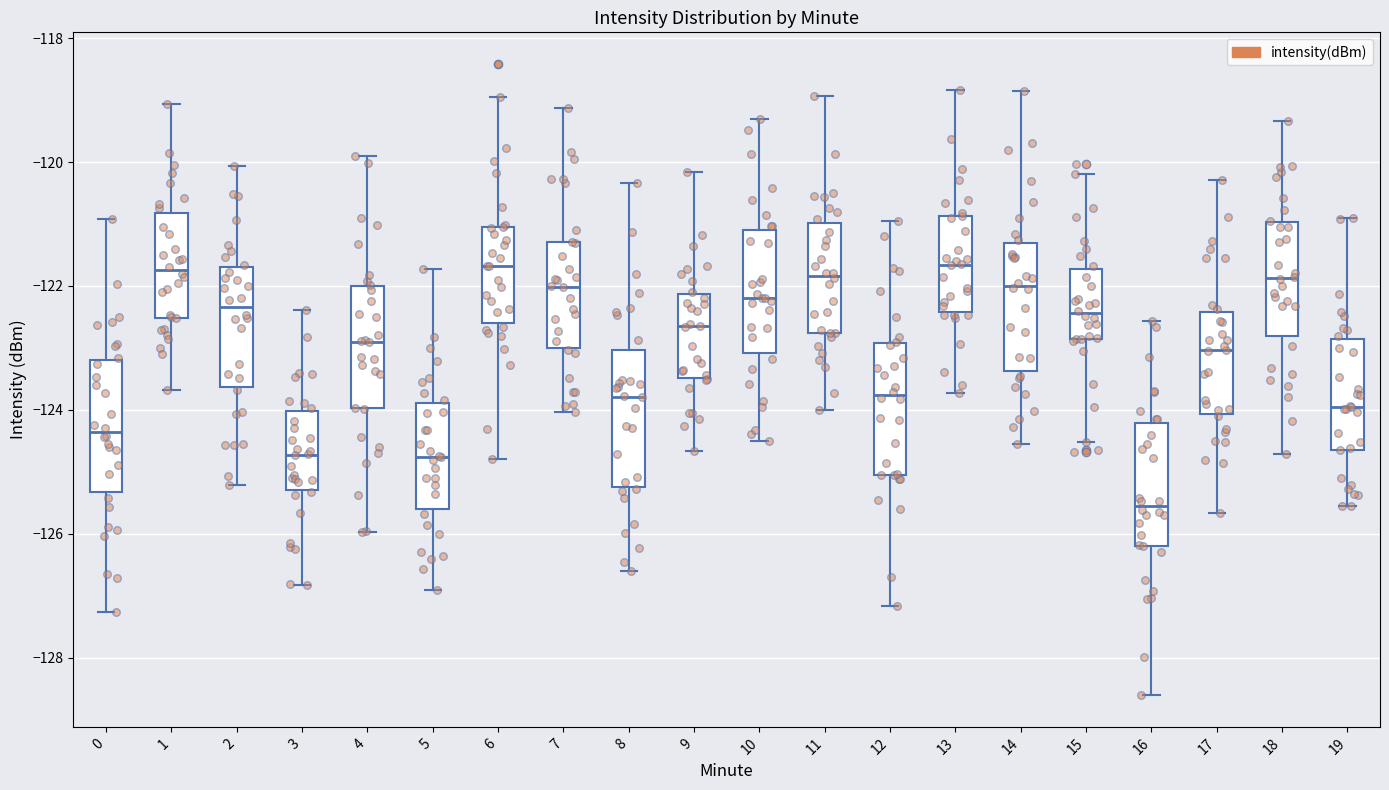

Reading left to right, read every box against the y-axis: the position of its median line, the range the box covers, and the ends of its whiskers. The values are not printed on the chart, so give them approximately, as read against the axis.

0: median -124.4, box -125.4 to -123.2, whiskers -127.2 to -121.0
1: median -121.8, box -122.6 to -120.8, whiskers -123.6 to -119.0
2: median -122.4, box -123.6 to -121.6, whiskers -125.2 to -120.0
3: median -124.8, box -125.2 to -124.0, whiskers -126.8 to -122.4
4: median -122.8, box -124.0 to -122.0, whiskers -126.0 to -119.8
5: median -124.8, box -125.6 to -123.8, whiskers -127.0 to -121.8
6: median -121.6, box -122.6 to -121.0, whiskers -124.8 to -119.0
7: median -122.0, box -123.0 to -121.2, whiskers -124.0 to -119.2
8: median -123.8, box -125.2 to -123.0, whiskers -126.6 to -120.4
9: median -122.6, box -123.4 to -122.2, whiskers -124.6 to -120.2
10: median -122.2, box -123.0 to -121.2, whiskers -124.6 to -119.4
11: median -121.8, box -122.8 to -121.0, whiskers -124.0 to -119.0
12: median -123.8, box -125.0 to -123.0, whiskers -127.2 to -121.0
13: median -121.6, box -122.4 to -120.8, whiskers -123.8 to -118.8
14: median -122.0, box -123.4 to -121.4, whiskers -124.6 to -118.8
15: median -122.4, box -122.8 to -121.8, whiskers -124.6 to -120.2
16: median -125.6, box -126.2 to -124.2, whiskers -128.6 to -122.6
17: median -123.0, box -124.0 to -122.4, whiskers -125.6 to -120.2
18: median -121.8, box -122.8 to -121.0, whiskers -124.8 to -119.4
19: median -124.0, box -124.6 to -122.8, whiskers -125.6 to -120.8